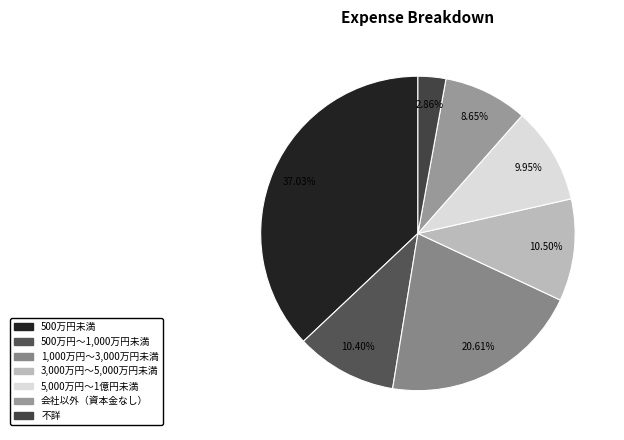

To the nearest percent, what is the difference between the largest and smallest slice percentages?

34%